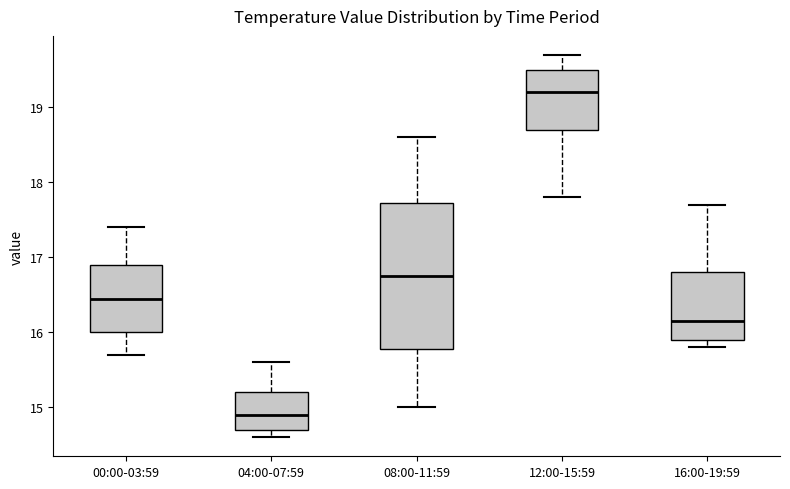

Reading left to right, read every box against the y-axis: the position of its median line, the range the box covers, and the ends of its whiskers. The values are not printed on the chart, so give them approximately, as read against the axis.

00:00-03:59: median 16.5, box 16.0 to 16.9, whiskers 15.7 to 17.4
04:00-07:59: median 14.9, box 14.7 to 15.2, whiskers 14.6 to 15.6
08:00-11:59: median 16.8, box 15.8 to 17.7, whiskers 15.0 to 18.6
12:00-15:59: median 19.2, box 18.7 to 19.5, whiskers 17.8 to 19.7
16:00-19:59: median 16.2, box 15.9 to 16.8, whiskers 15.8 to 17.7